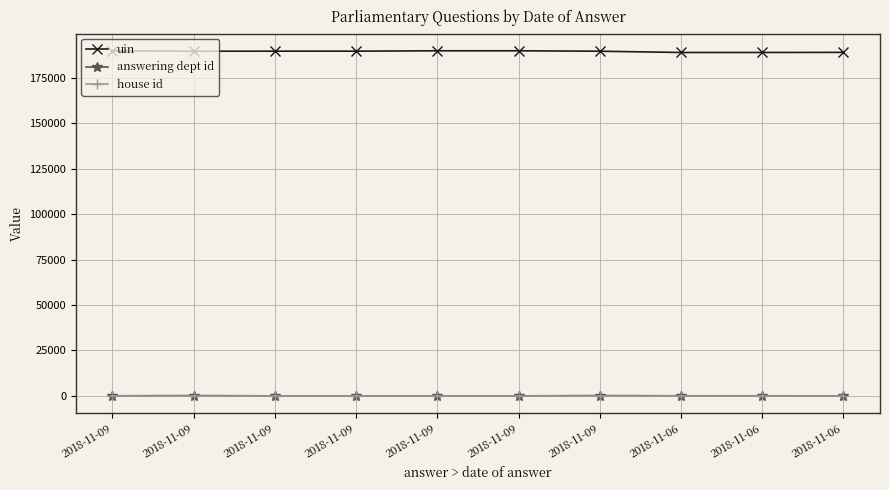

True or false: house id and uin intersect in this chart.

False